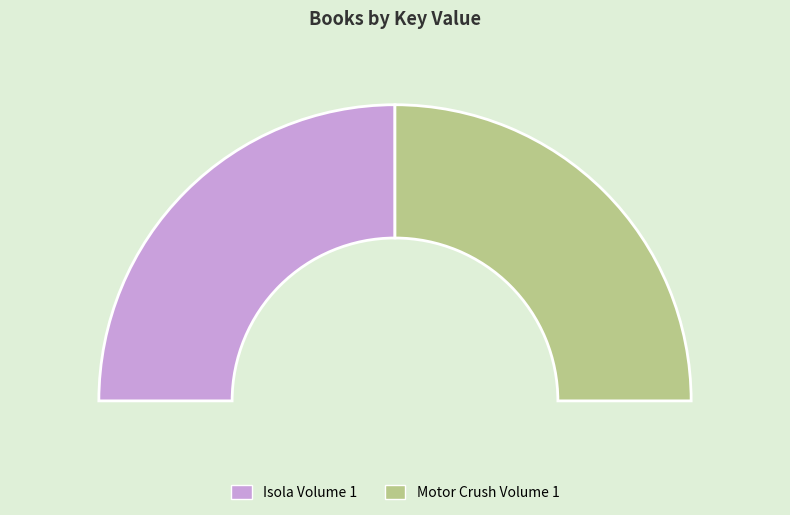

Which slice is the smallest?

Isola Volume 1